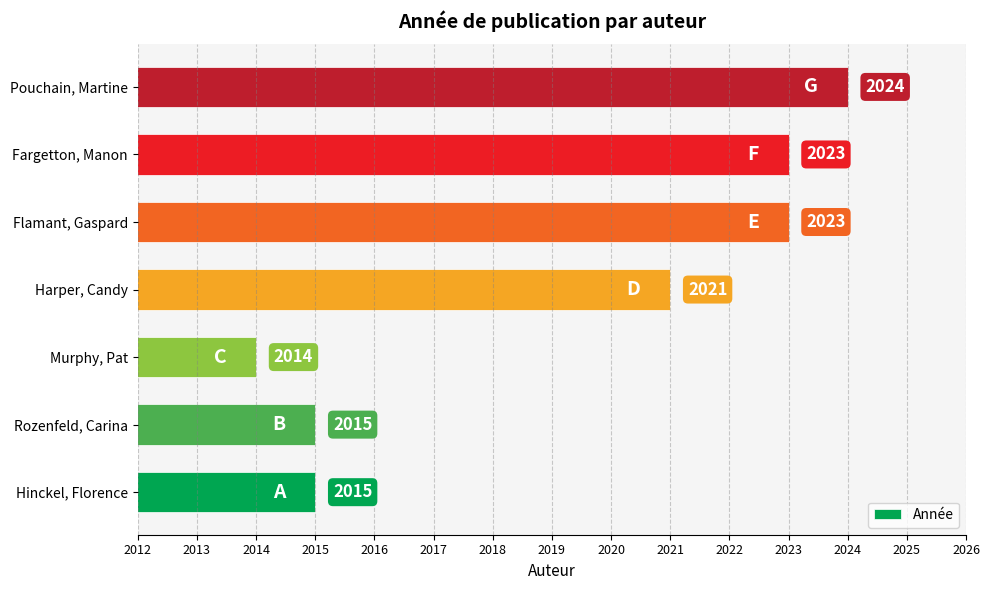

What is the average value?

2019